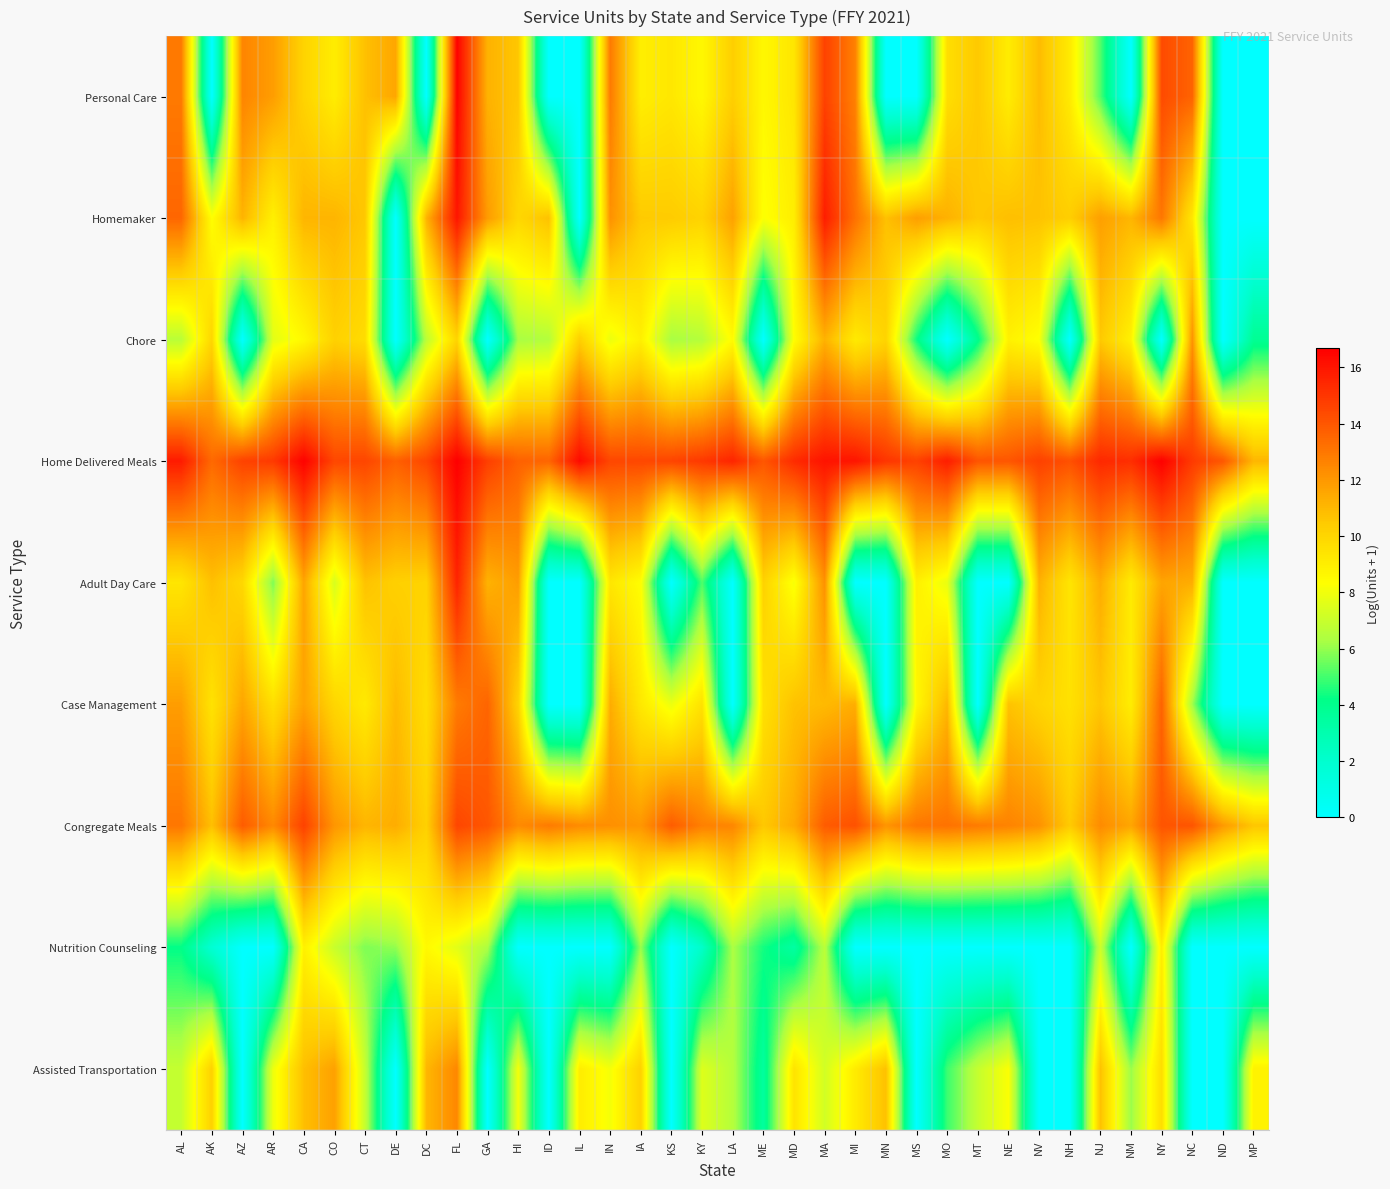

At which category is the sum across all series the highest?

FL